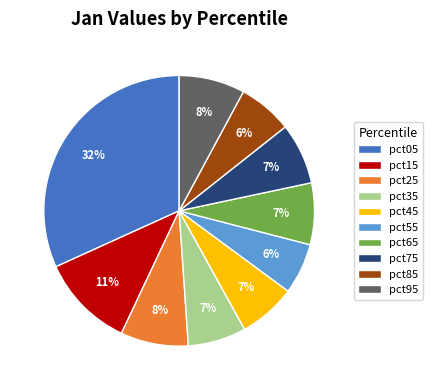

Does pct55 account for over 50% of the chart?

No